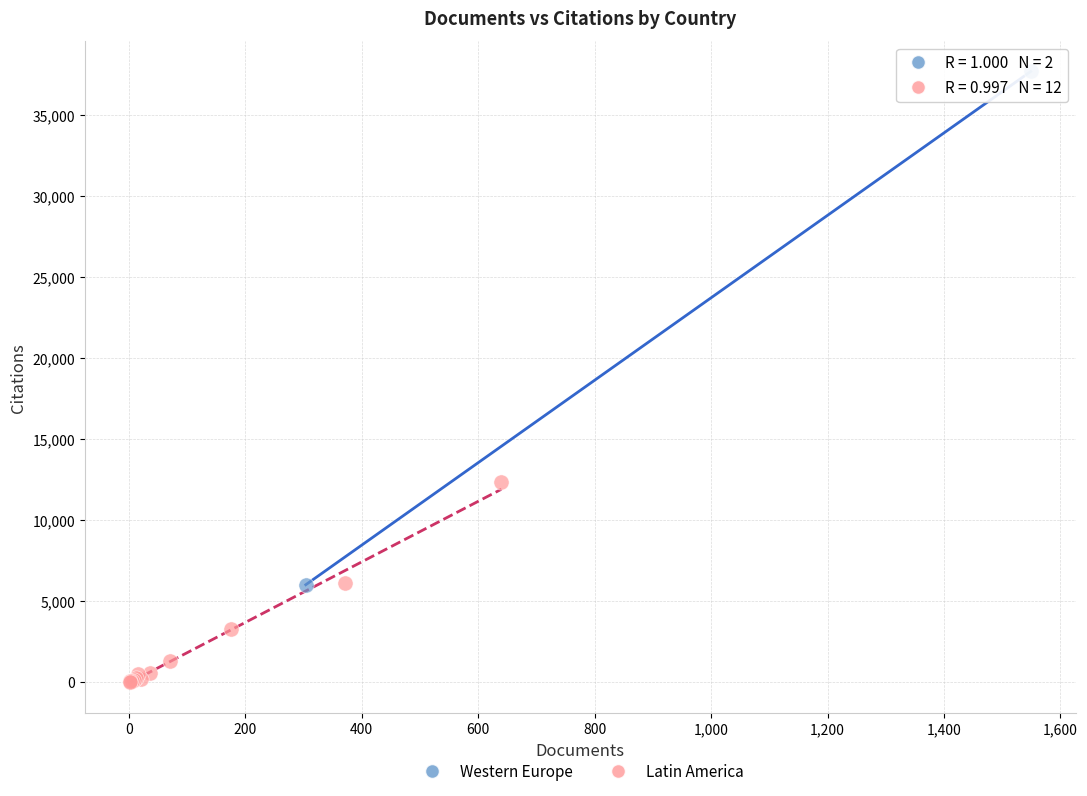

Which series contains the lowest Y value?

Latin America